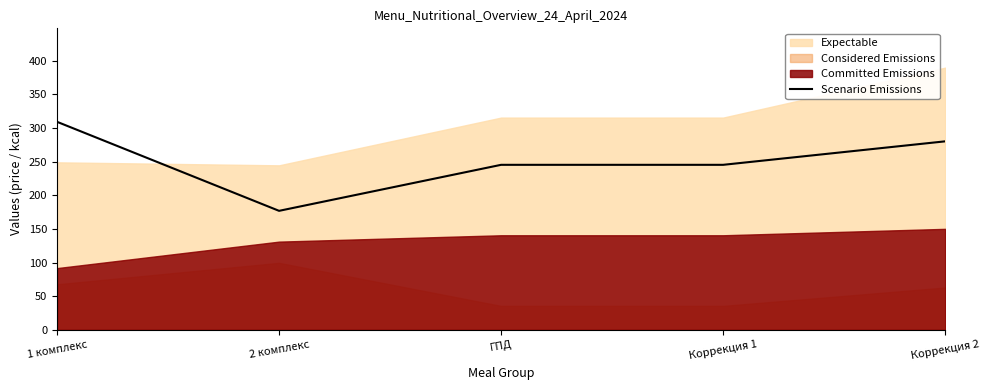

The value of Scenario Emissions at 2 комплекс is 94.4. True or false?

False